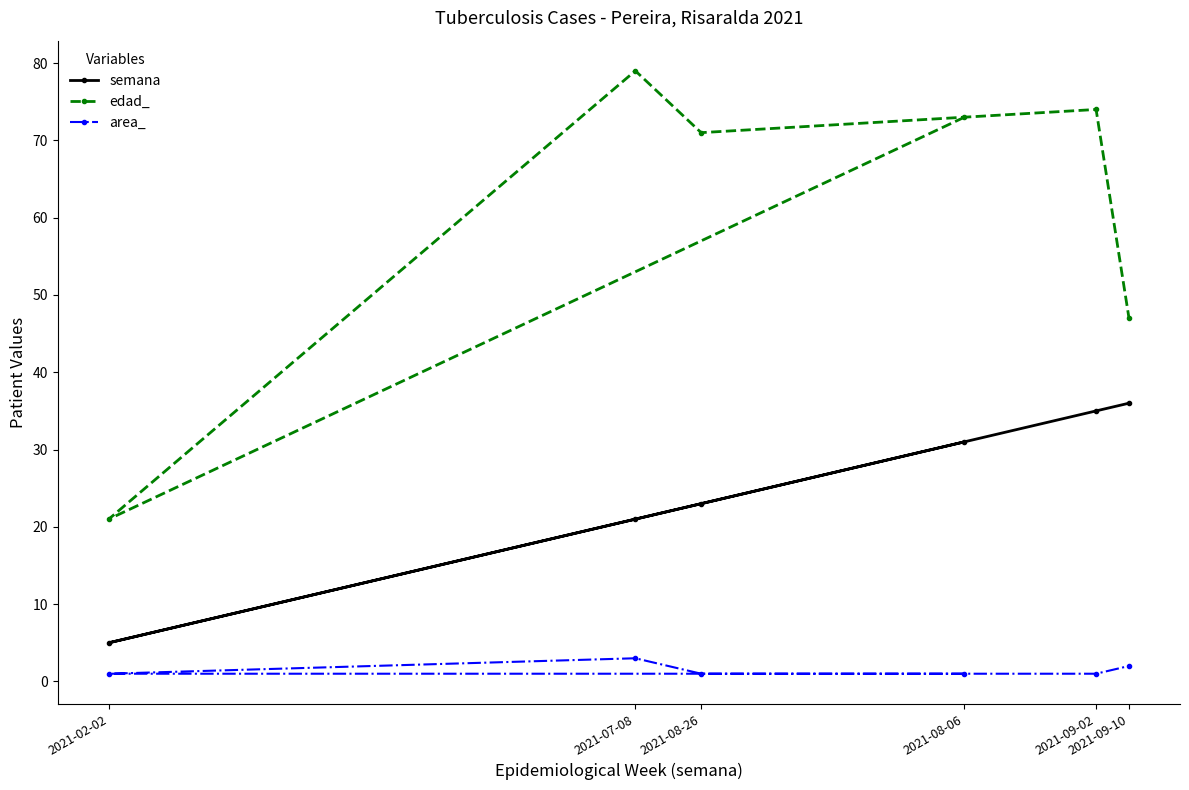

List the series in order of their overall mean, lowest first.

area_, semana, edad_